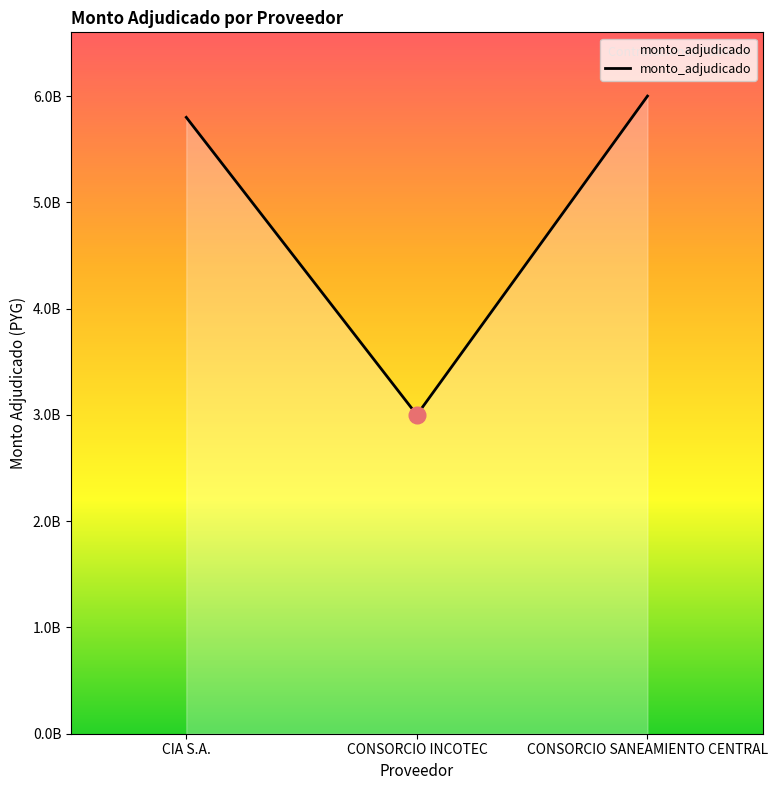

What is the value of the 1st point from the left?

5800000000